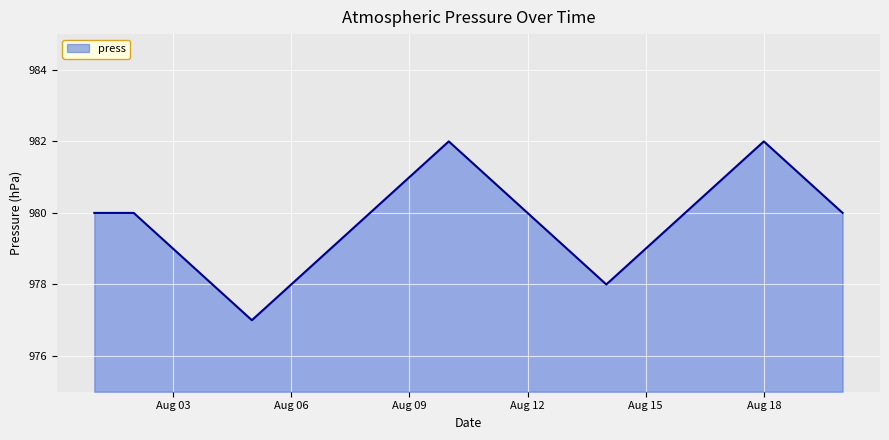

What is the difference between the maximum and minimum values?

5